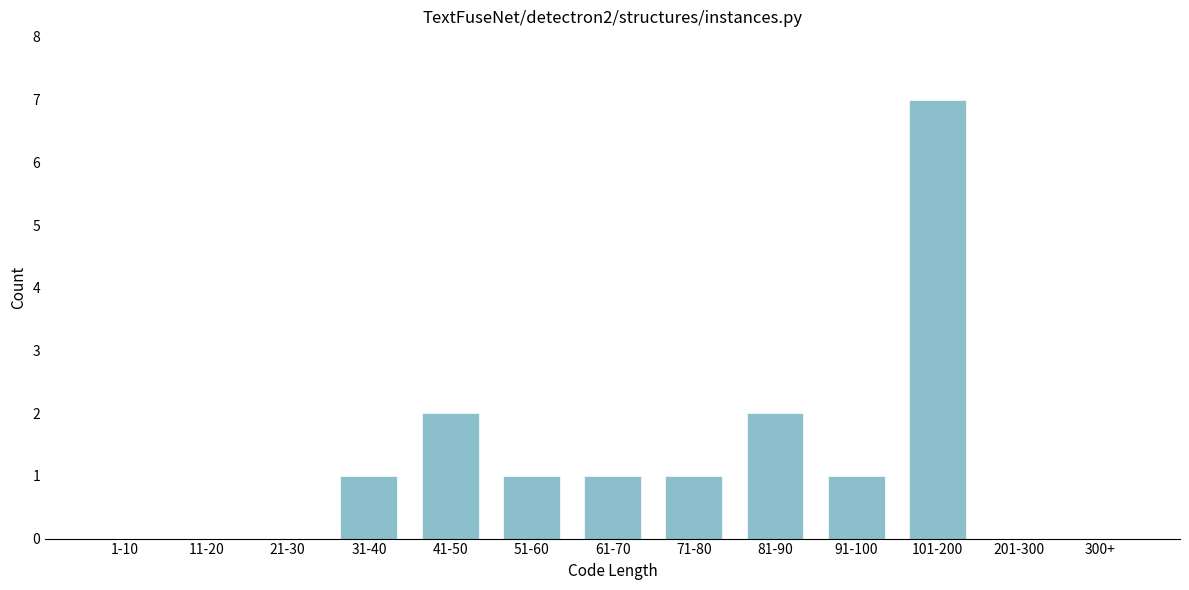

Reading left to right, list all the values displayed in this chart.

1-10=0	11-20=0	21-30=0	31-40=1	41-50=2	51-60=1	61-70=1	71-80=1	81-90=2	91-100=1	101-200=7	201-300=0	300+=0